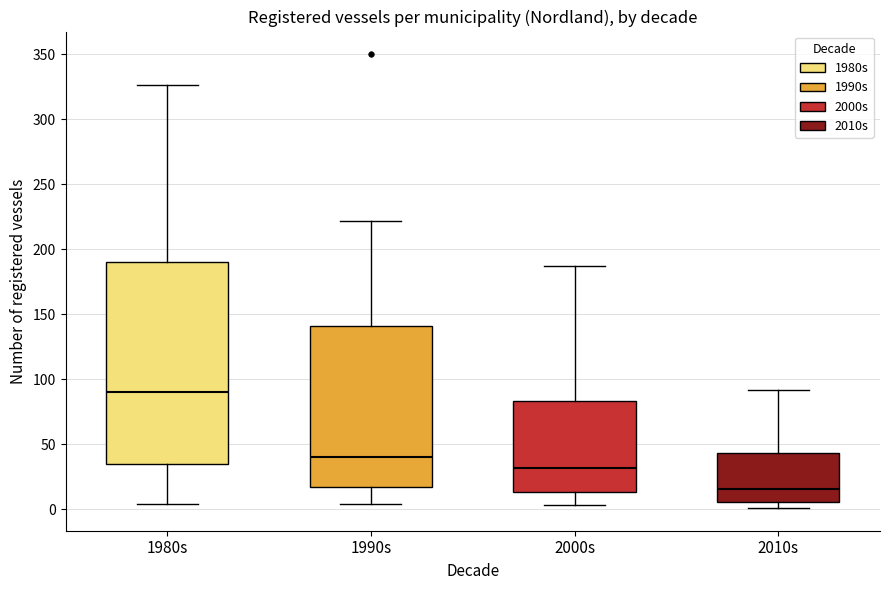

Comparing the boxes themselves (not the whiskers), which one is the tallest?

1980s